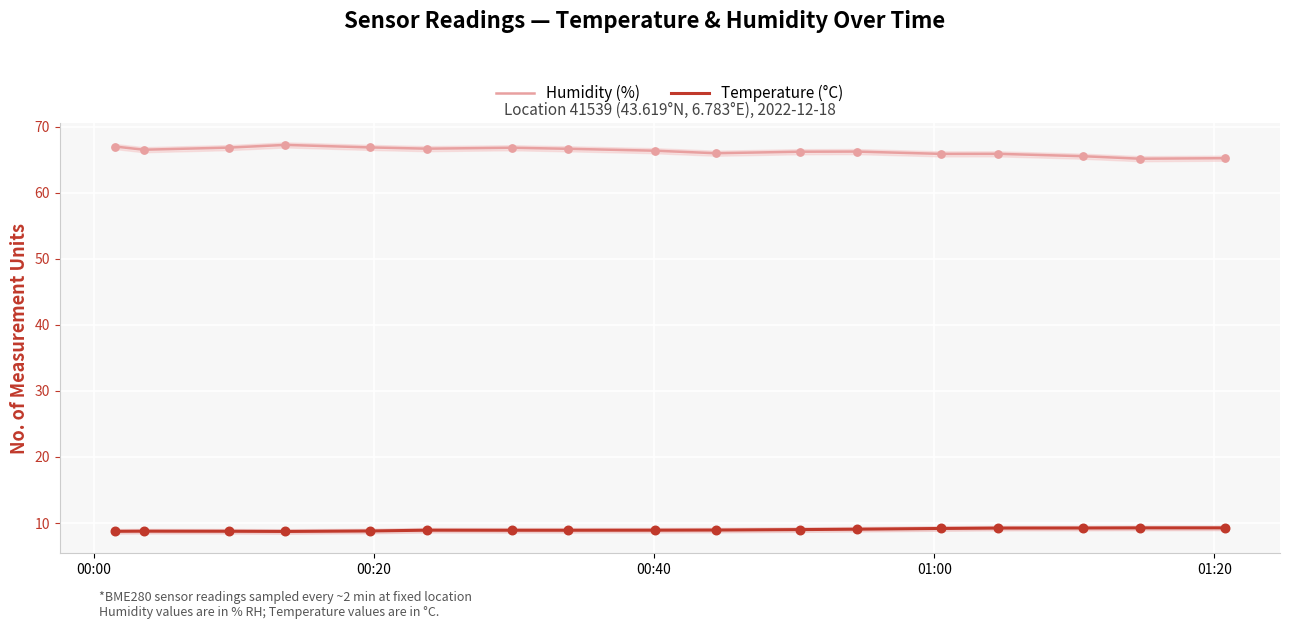

Which series has the largest Y range (max minus min)?

Humidity (%)